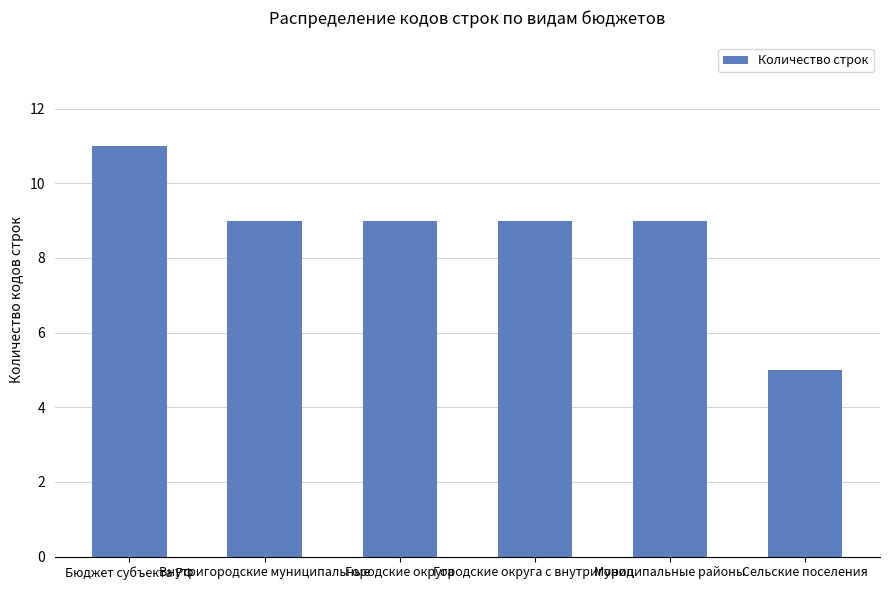

Reading left to right, transcribe all the data shown in this chart.

11	9	9	9	9	5